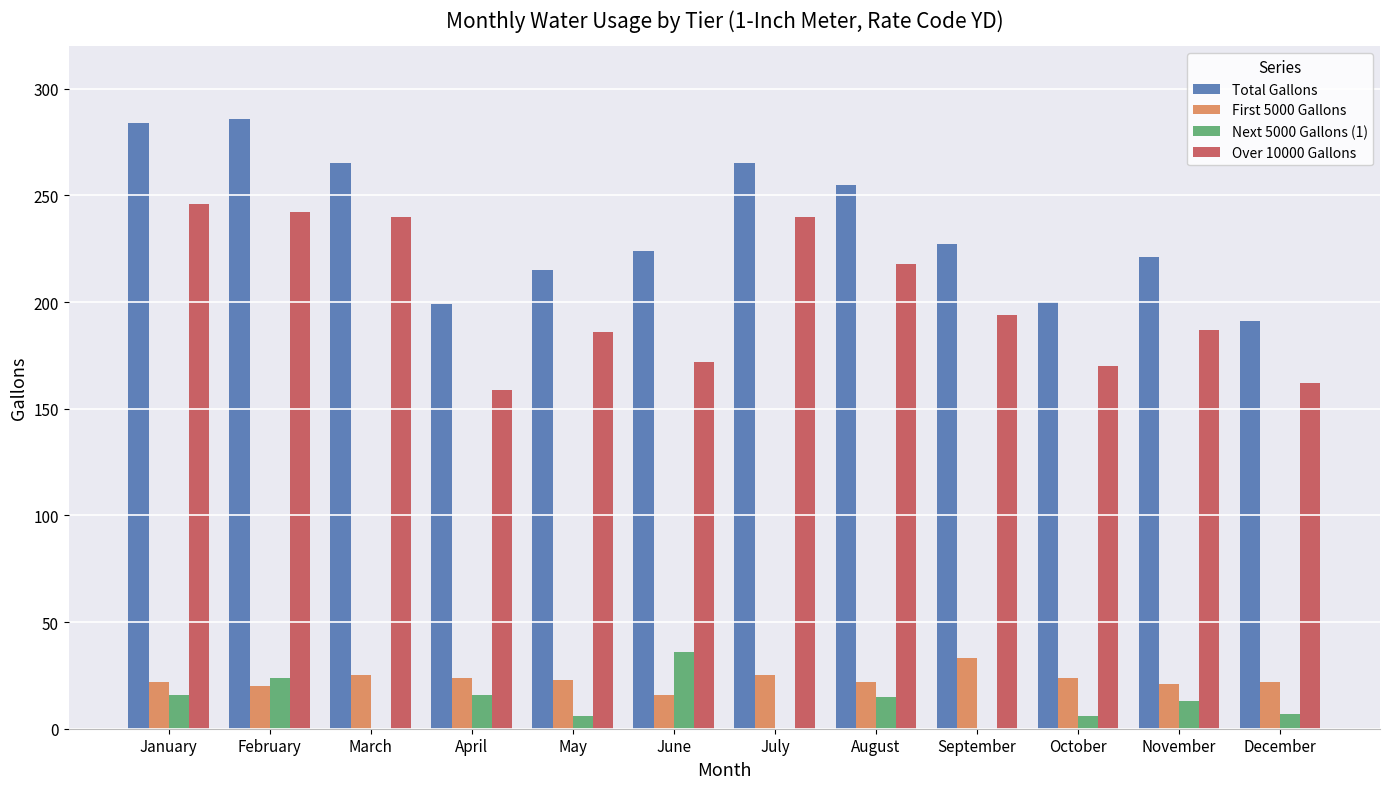

What is the maximum value shown in the chart?

286